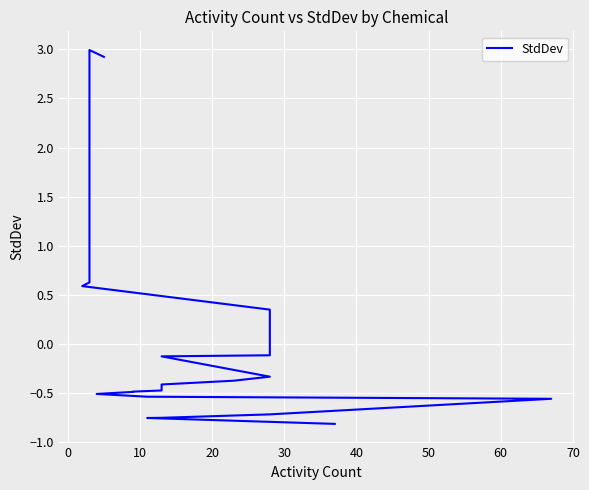

How many lines are shown in the chart?

1